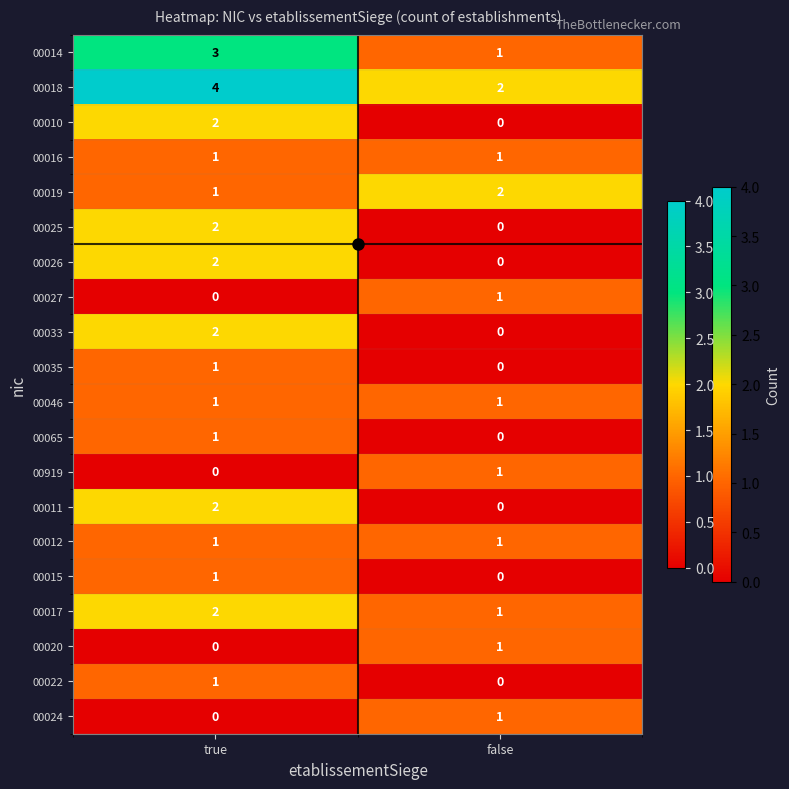

What is the spread (max minus min) of values at true?

4